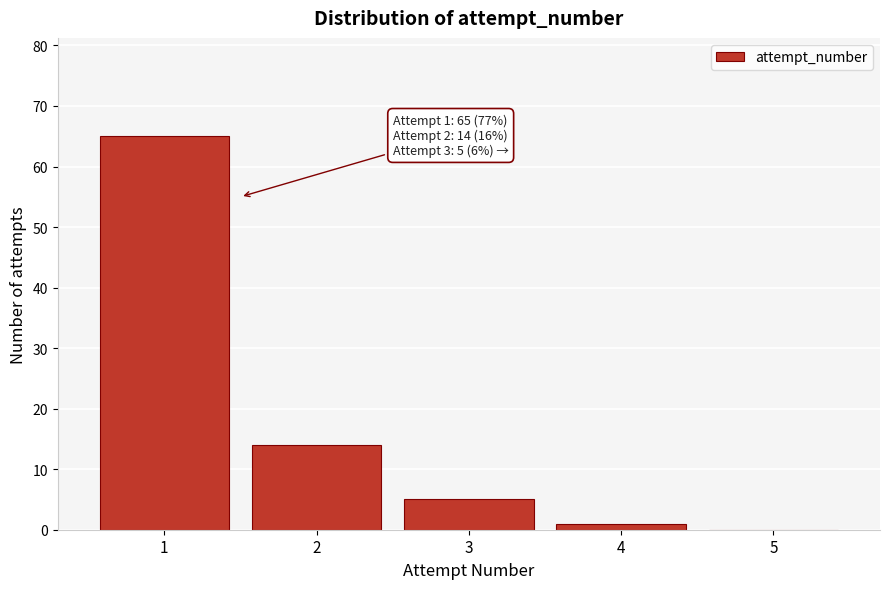

Reading left to right, transcribe all the data shown in this chart.

1=65	2=14	3=5	4=1	5=0